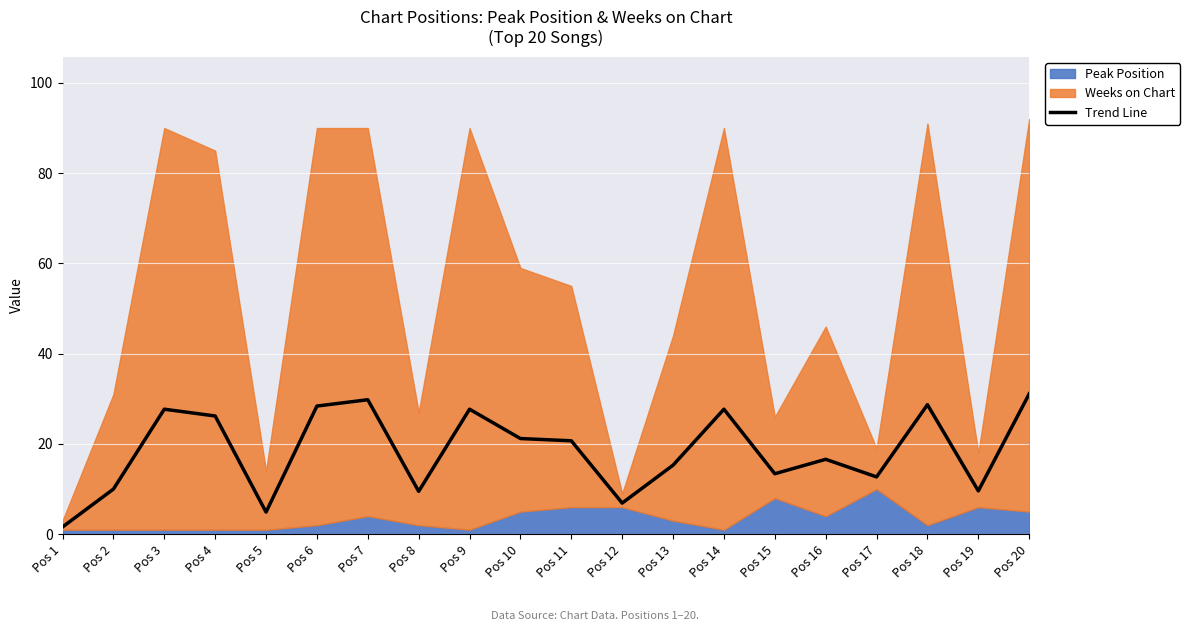

How many values are below 20?

10